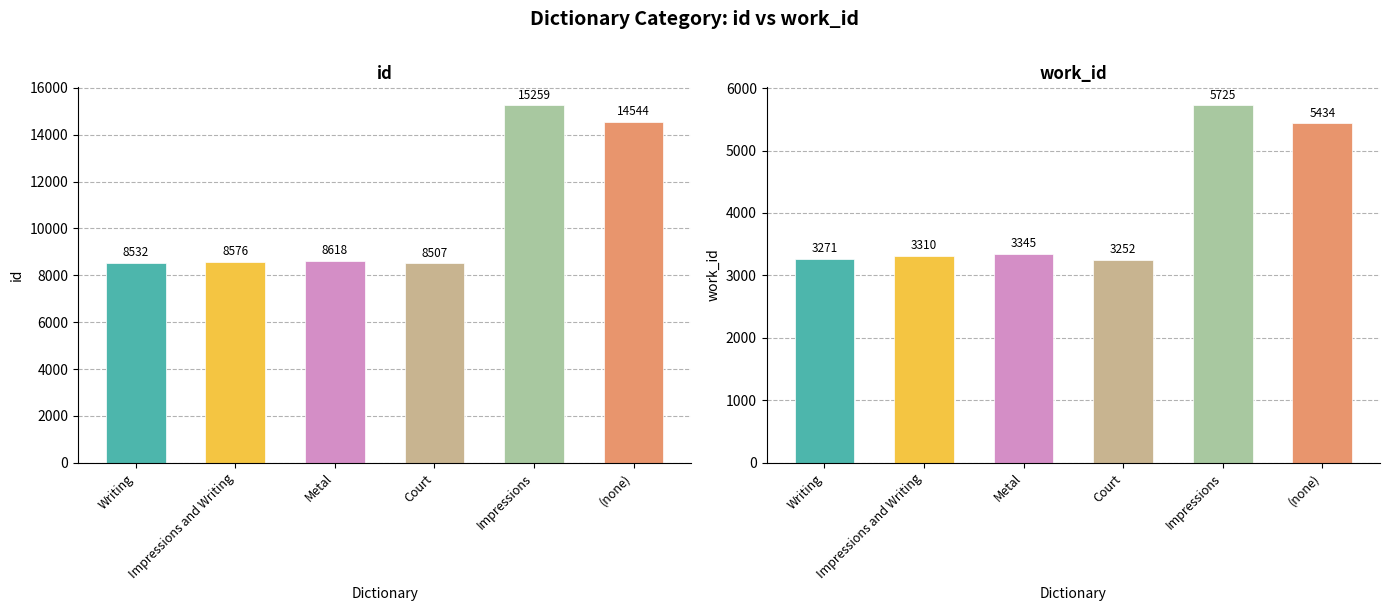

What is the sum of all values?

64036